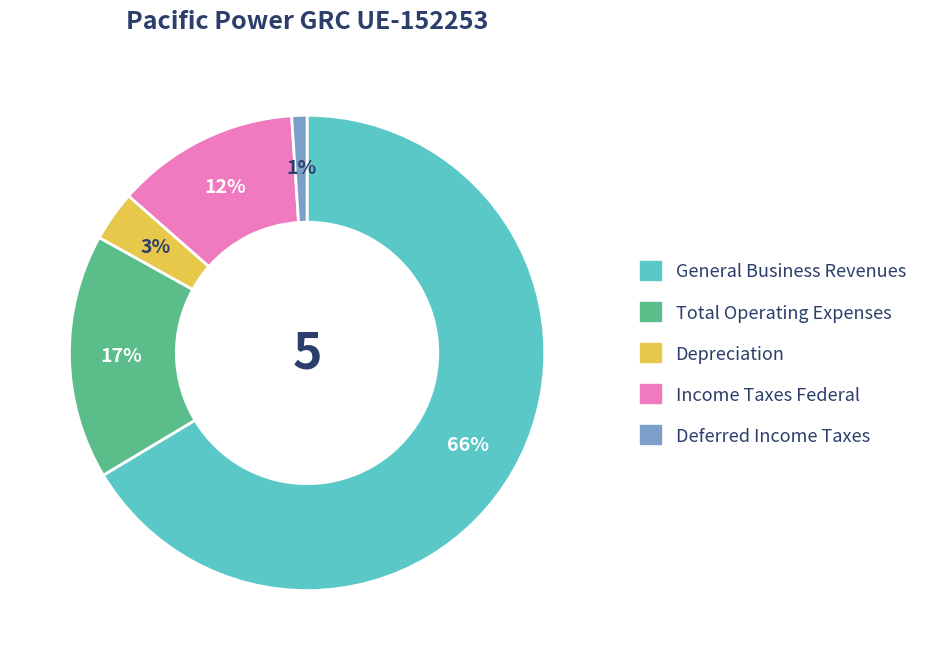

Is it true that Deferred Income Taxes is 1% of the pie?

True